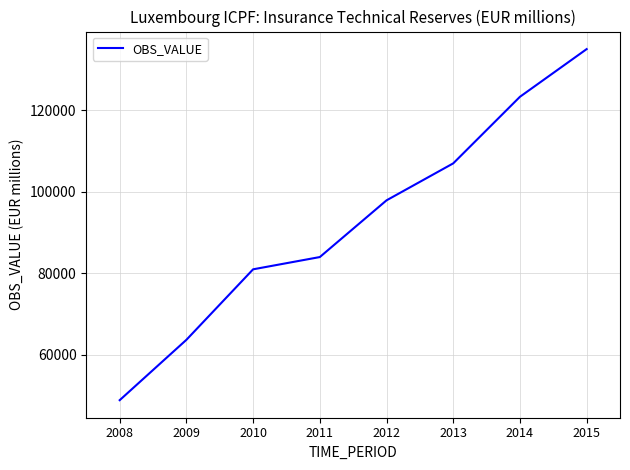

What is the maximum value shown in the chart?

135070.1